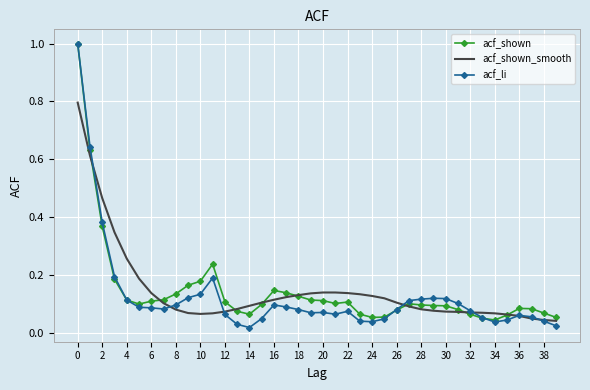

At how many categories does at least one series exceed 0?

40